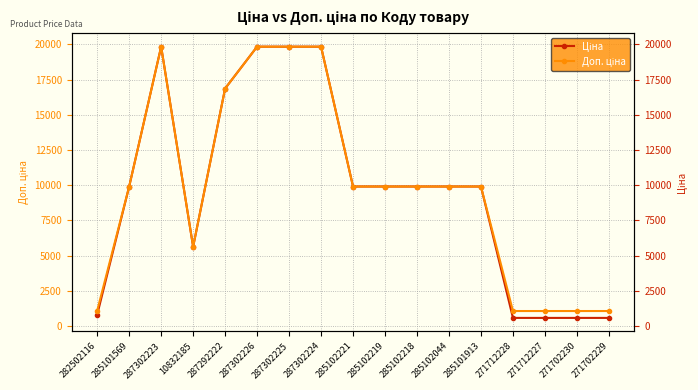

What is the lowest value of the Доп. ціна series?

1074.5